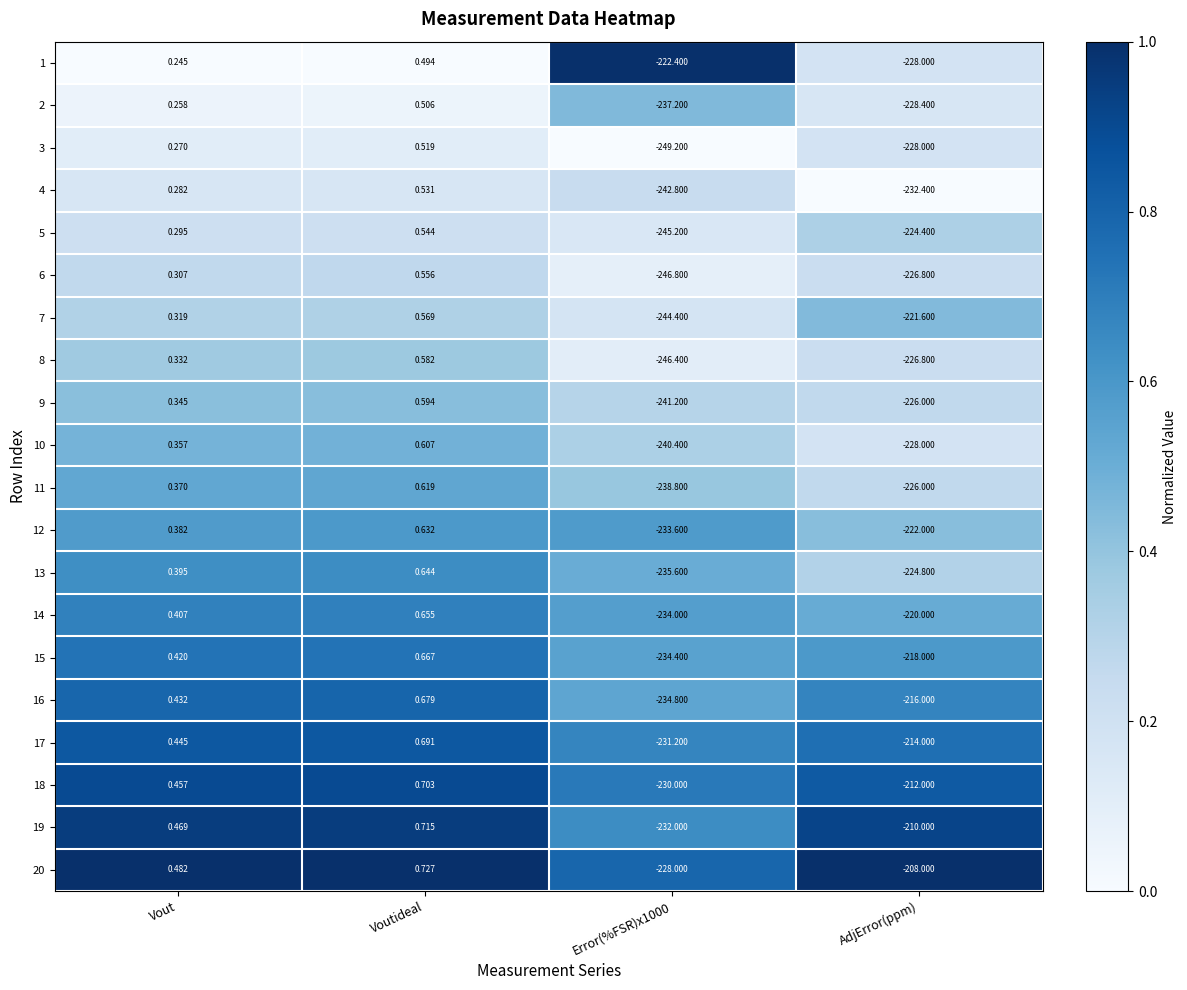

Where is 17 nearest to the value -115?

AdjError(ppm)